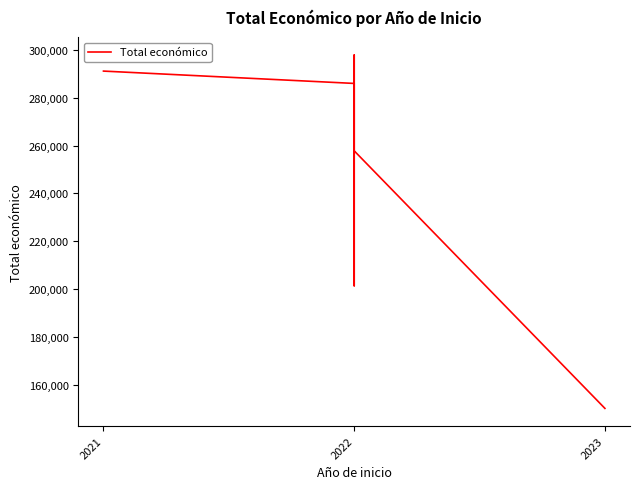

What is the average value?

223038